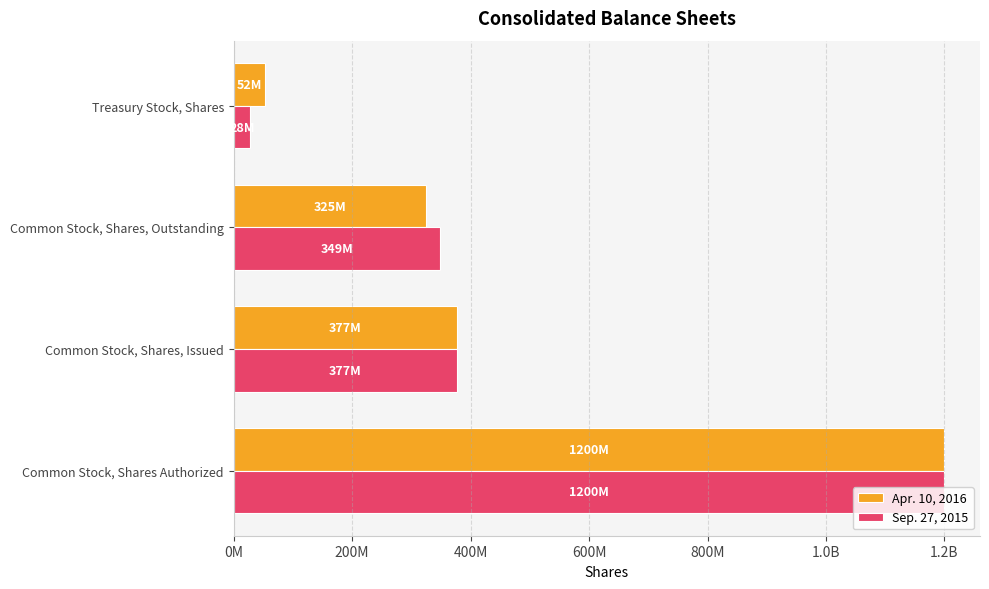

What are all the series names shown in the legend?

Apr. 10, 2016, Sep. 27, 2015